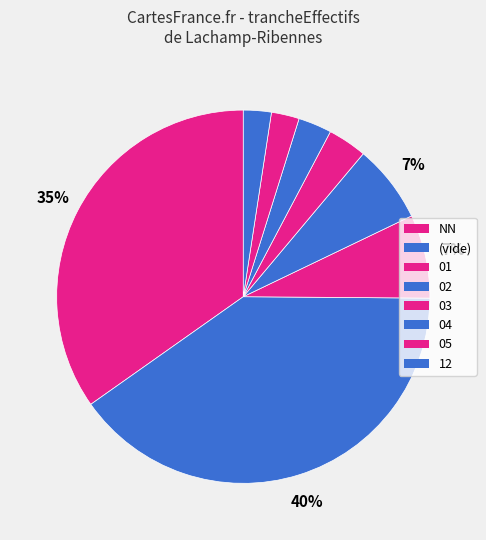

How many slices are in this pie chart?

8